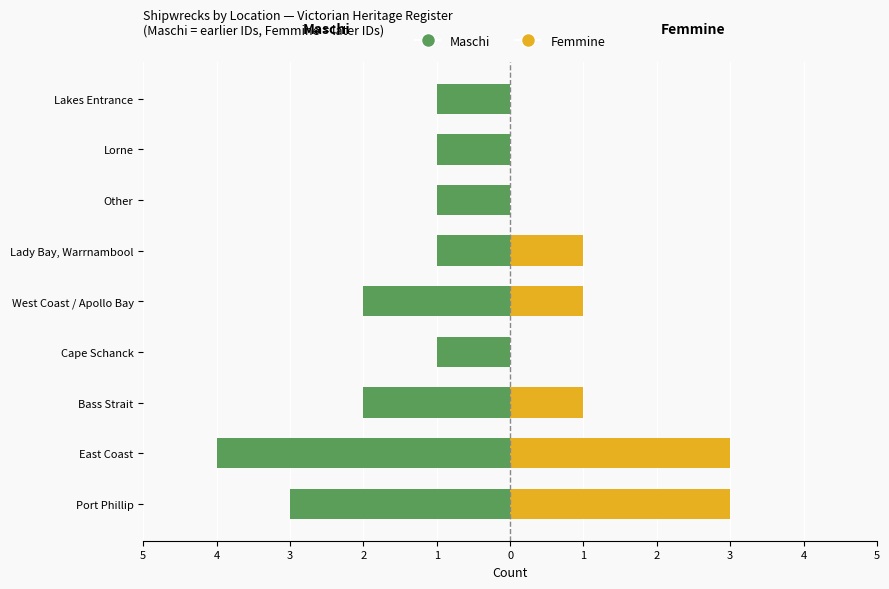

What is the difference between the Femmine values at West Coast / Apollo Bay and Port Phillip?

2